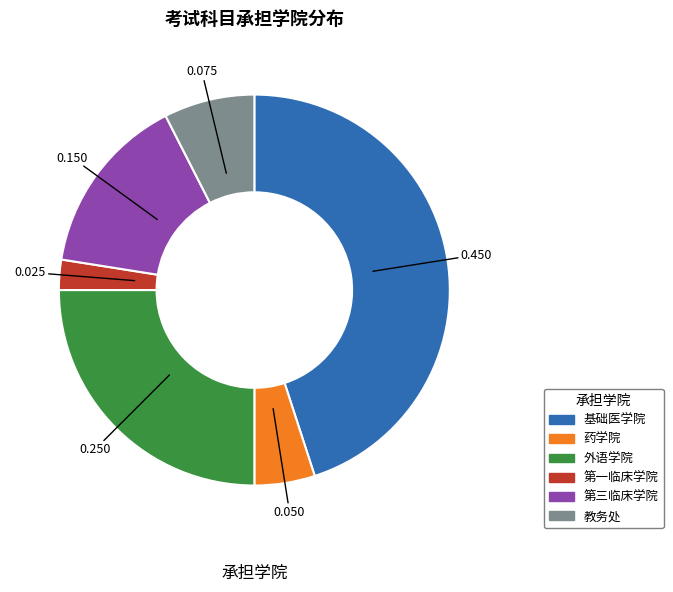

Is there a majority slice in this chart?

No